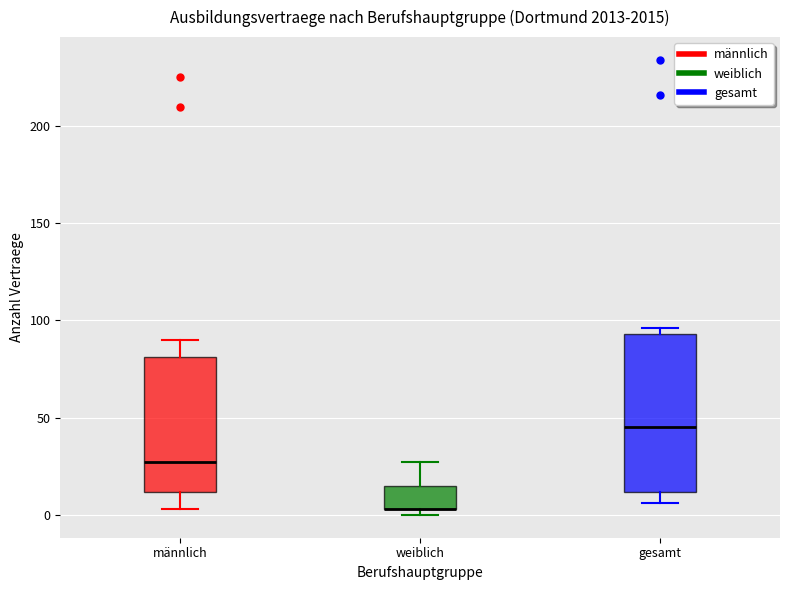

Comparing the boxes themselves (not the whiskers), which one is the tallest?

gesamt